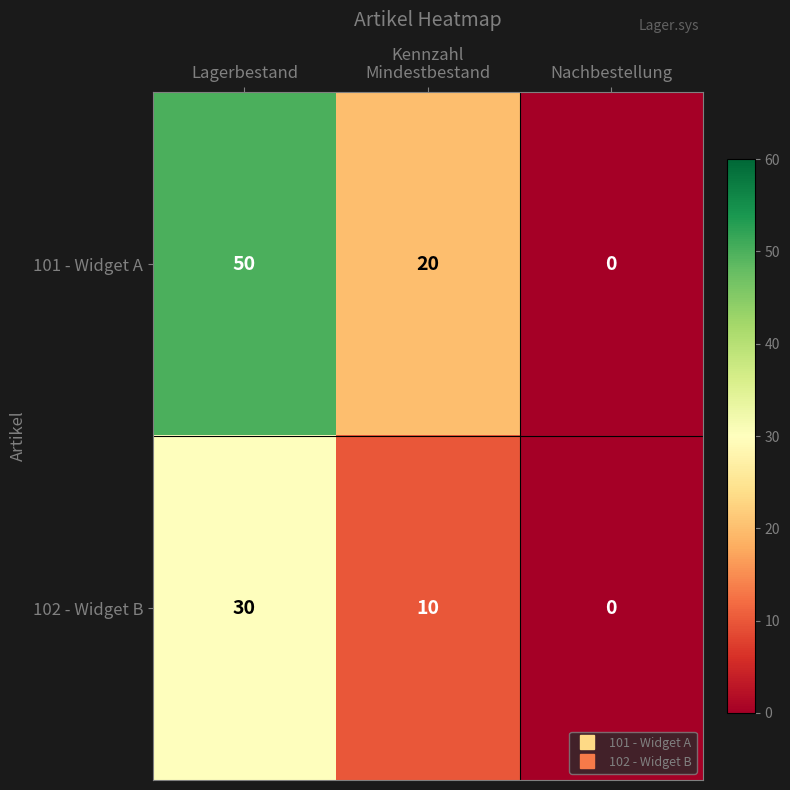

Count the number of data series in this chart.

2